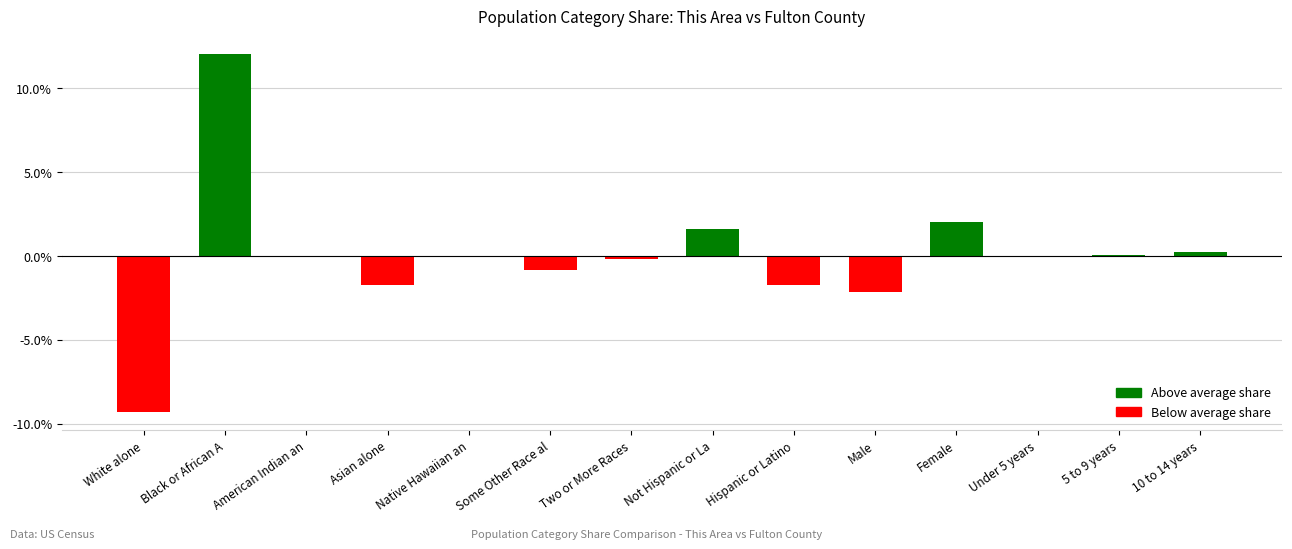

Which label corresponds to the largest value in the chart?

Black or African A